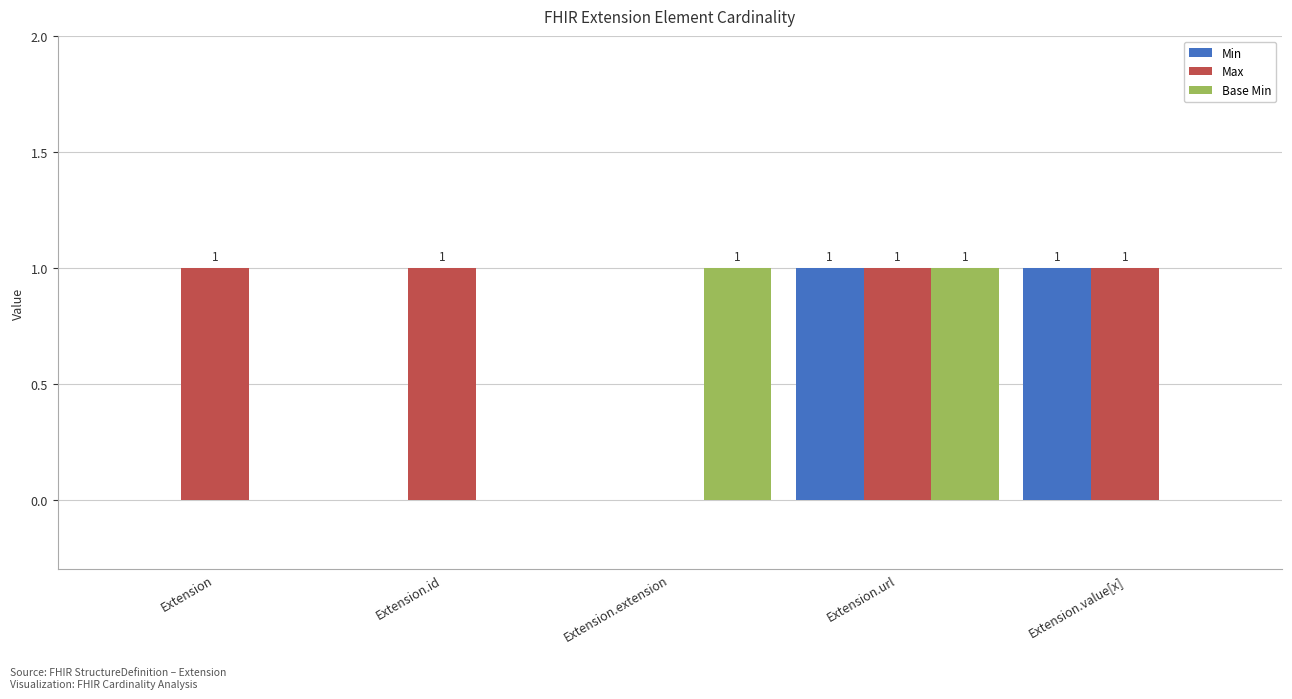

At which category is the sum across all series the highest?

Extension.url